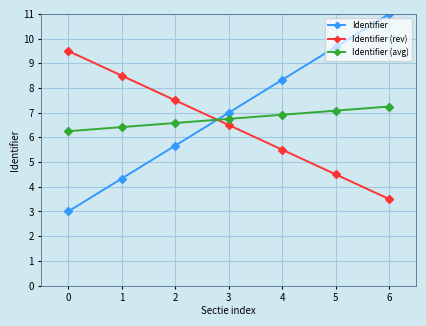

At how many categories does at least one series exceed 6?

7